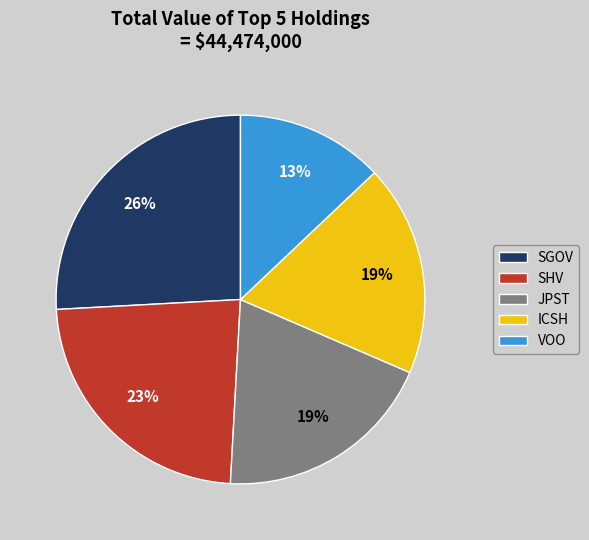

What is the largest slice in the pie chart?

SGOV